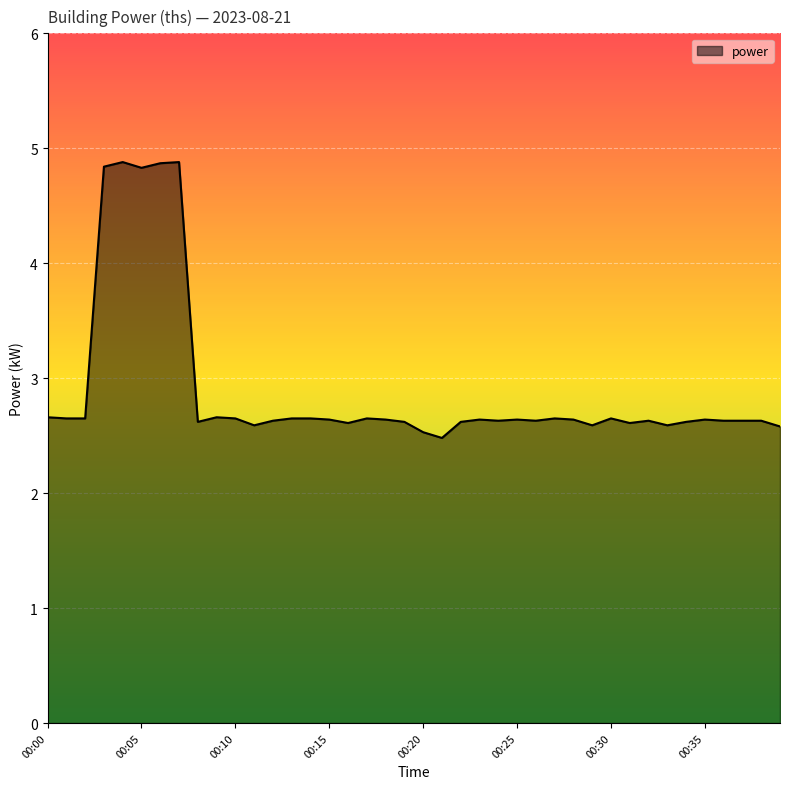

What is the maximum value shown in the chart?

4.9